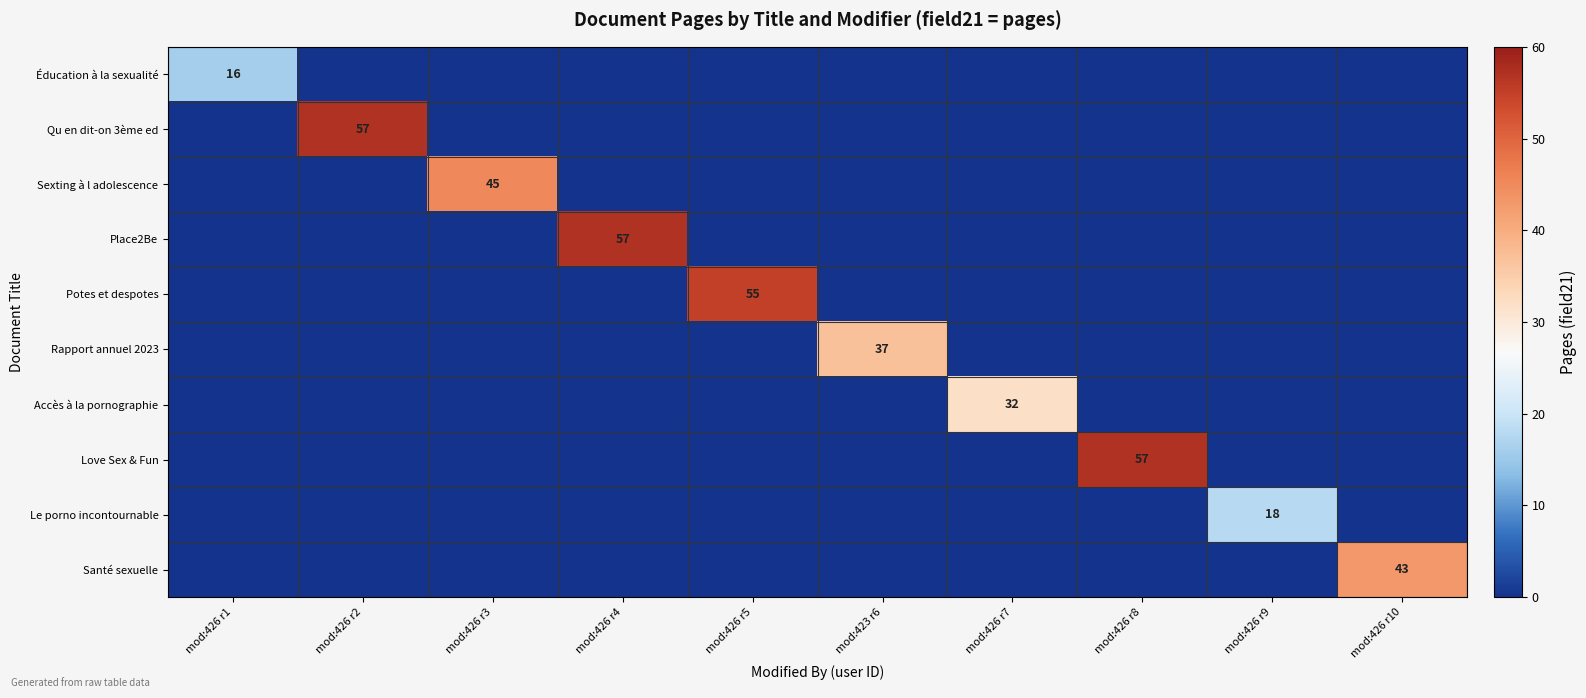

At which category does the chart reach its minimum across all series?

mod:426 r2